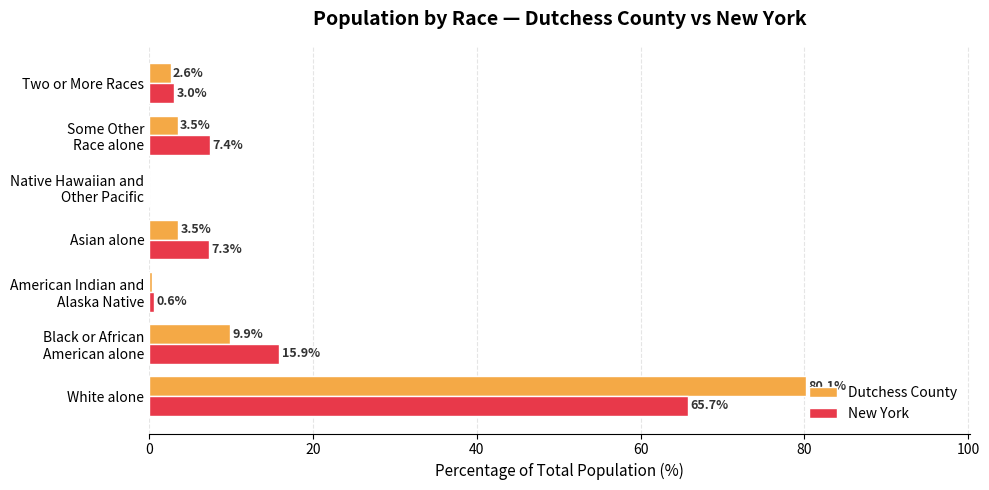

Which series changed the most between White alone and Two or More Races?

Dutchess County